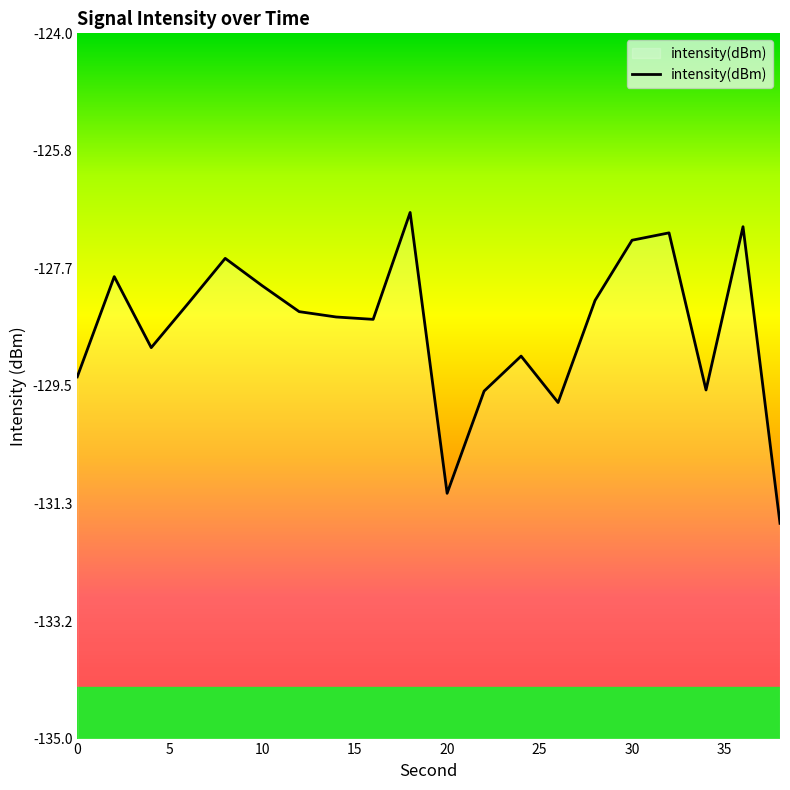

What is the difference between the maximum and minimum values?

4.8